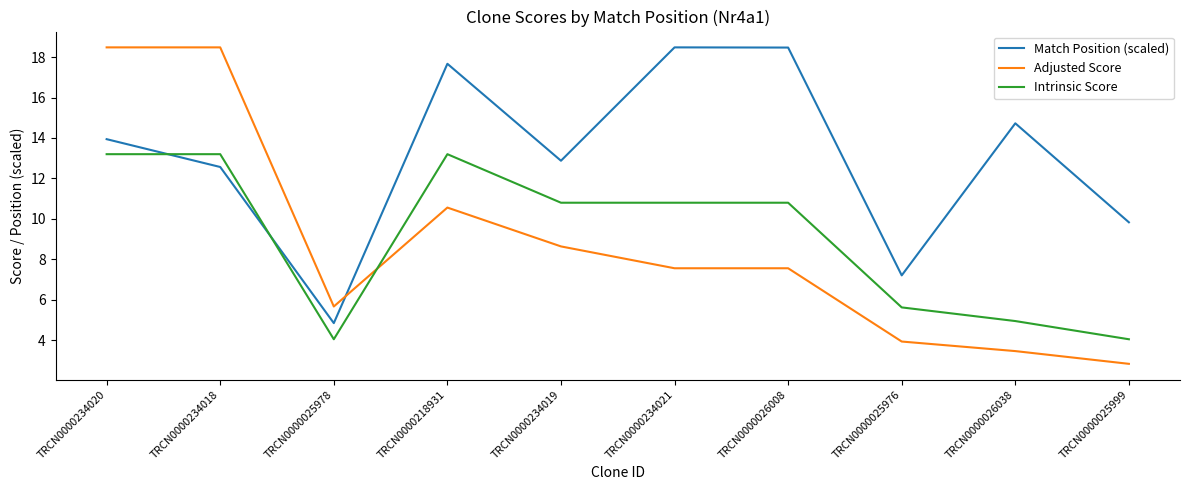

Count the number of data series in this chart.

3